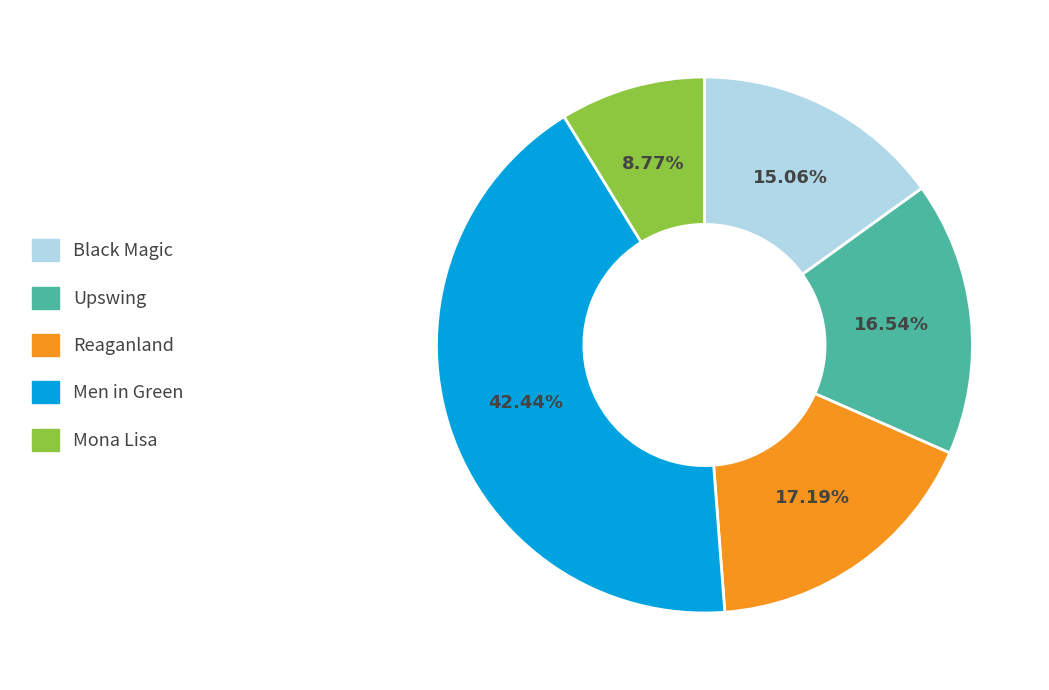

Combined, do Mona Lisa and Reaganland account for over 50%?

No